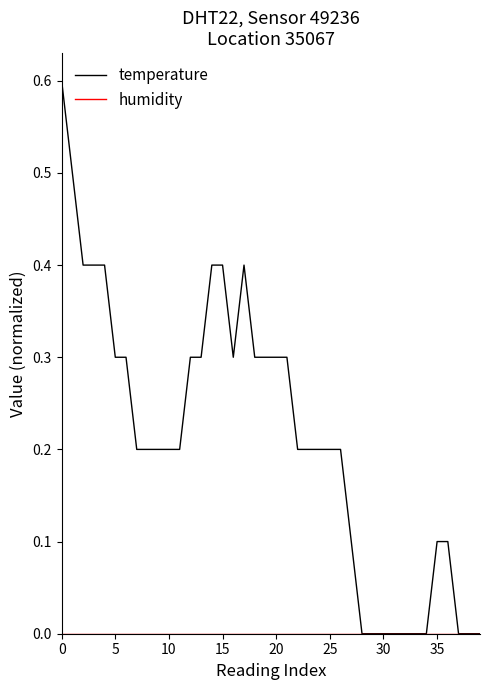

Which series has the largest range (max minus min)?

temperature